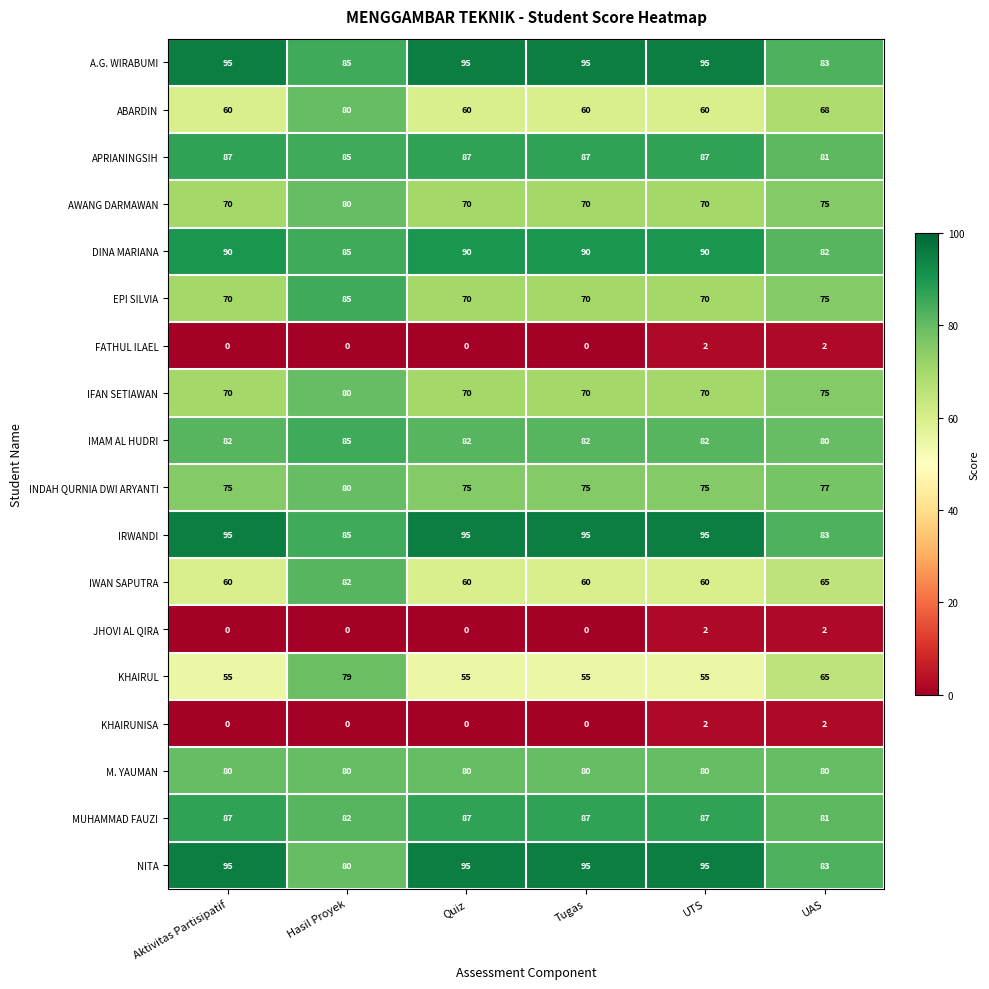

What is the maximum value for A.G. WIRABUMI?

95